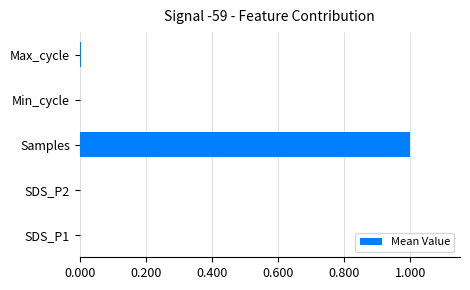

What is the greatest value displayed?

1.0